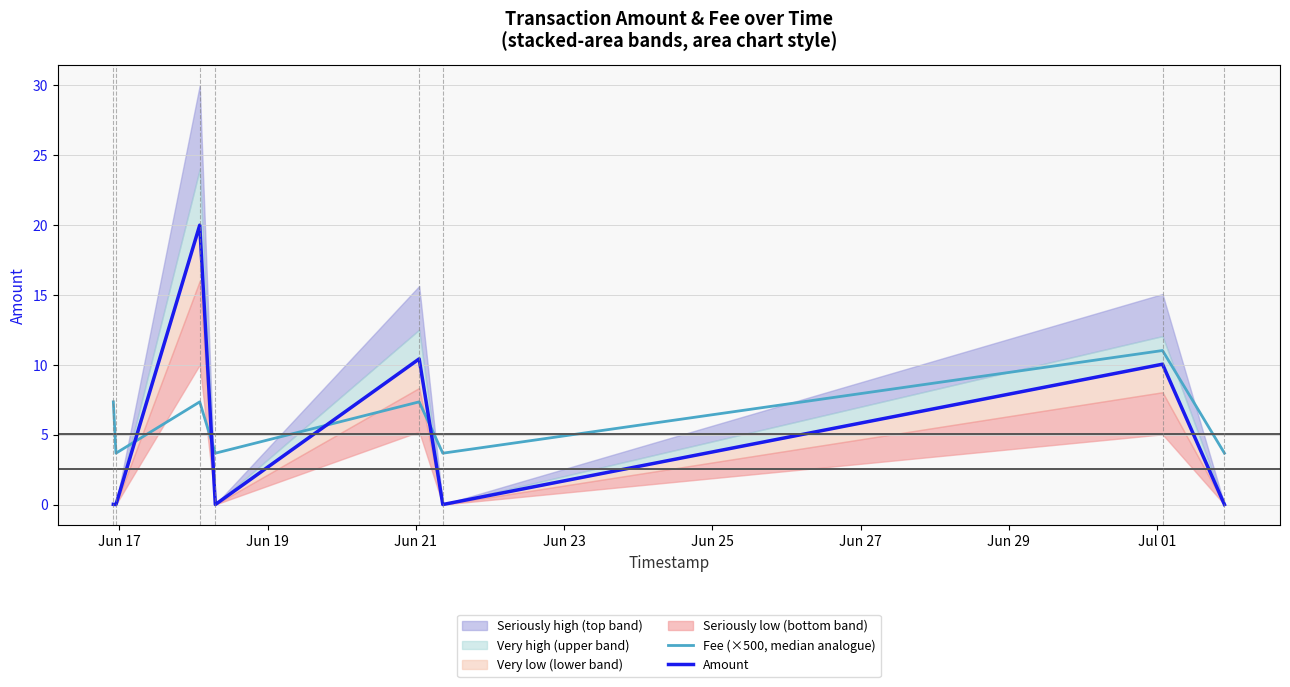

What is the highest value of the Fee (×500, median analogue) series?

11.0